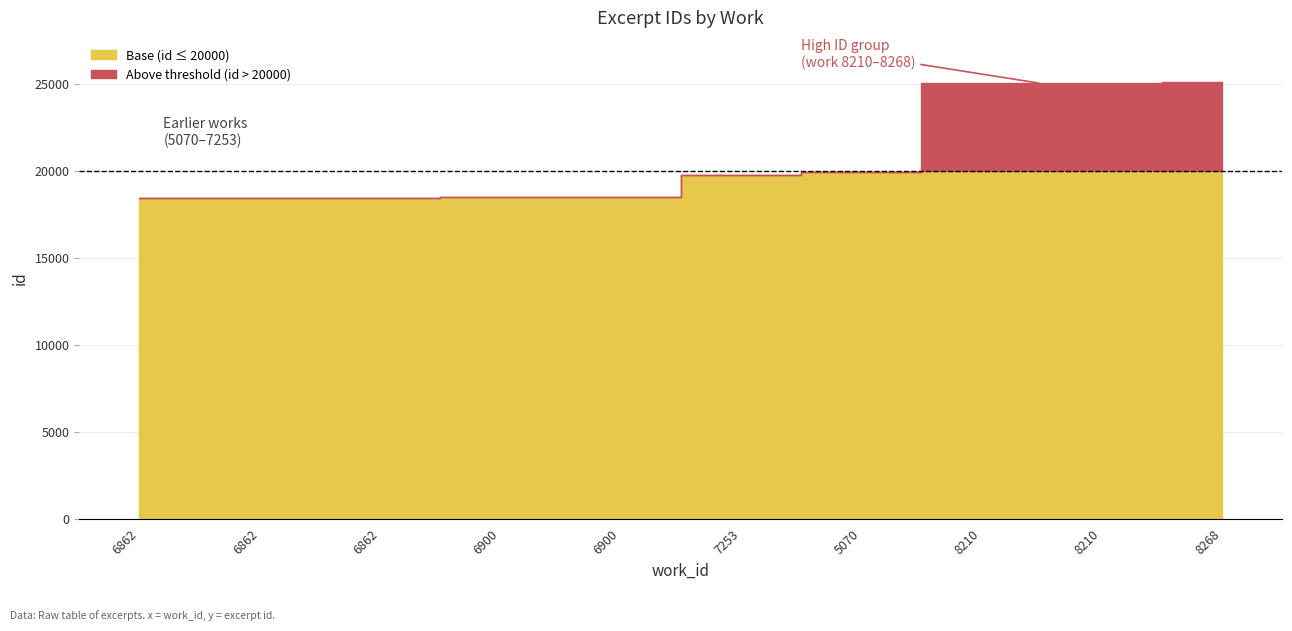

How many lines are shown in the chart?

1